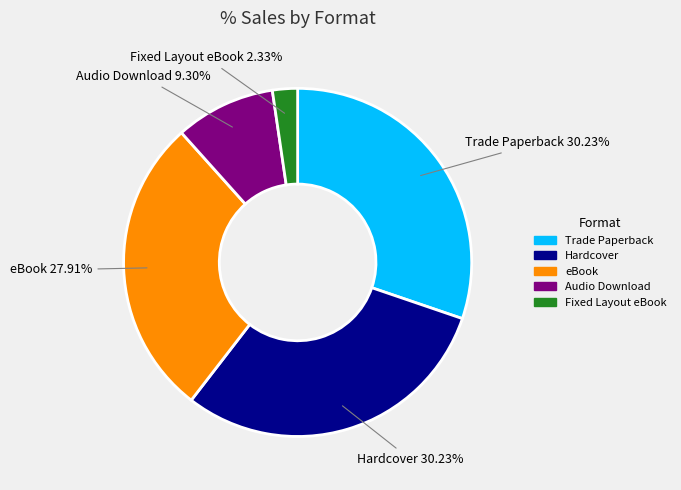

To the nearest percent, what percentage of the pie is Trade Paperback?

30%